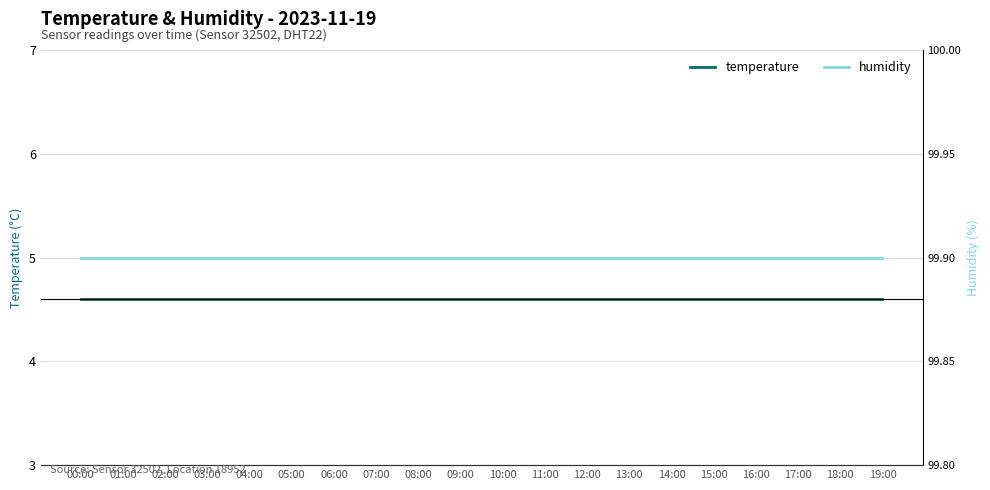

What are all the series names shown in the legend?

temperature, humidity